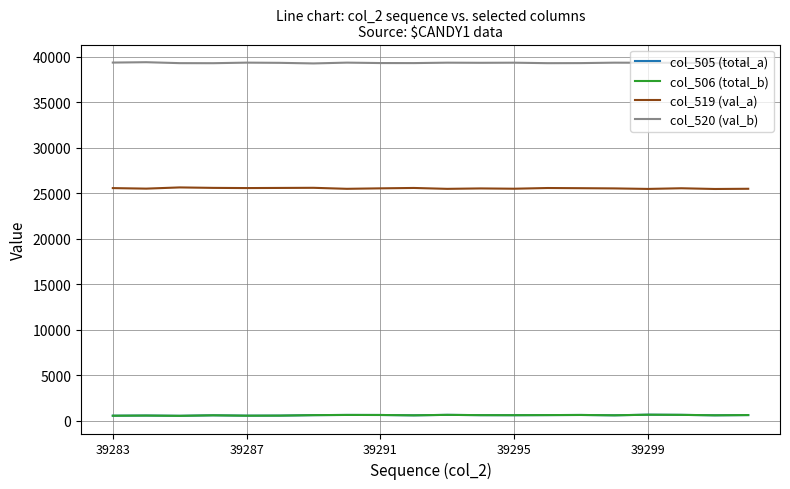

What is the greatest value displayed?

39412